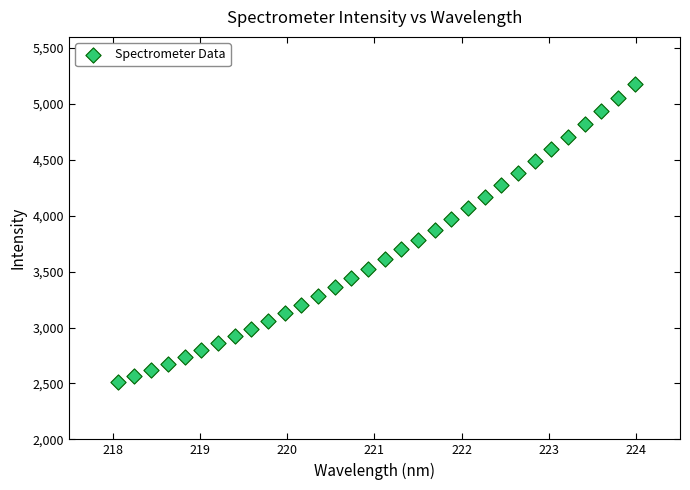

What is the range of X values (max minus min)?

5.9